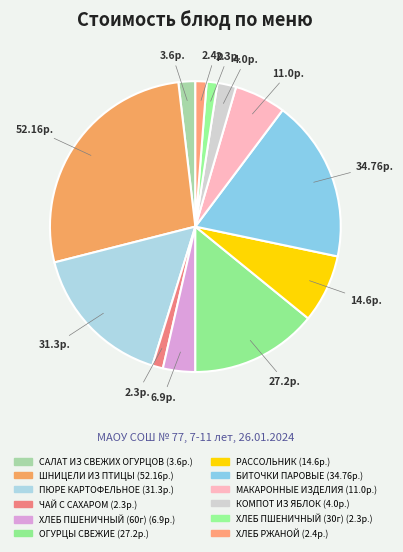

Which slice is the smallest?

ЧАЙ С САХАРОМ